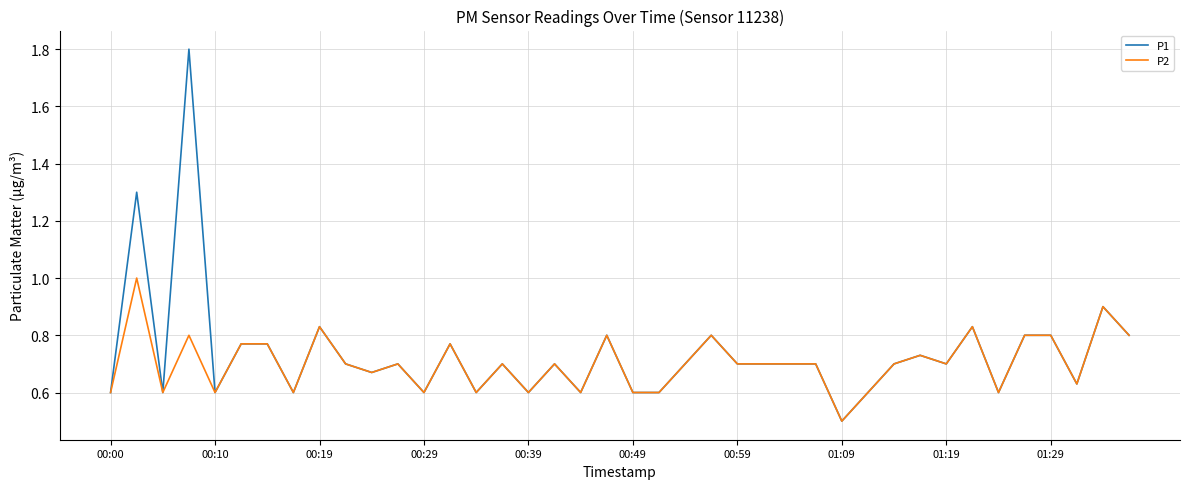

Does the chart display data point markers on the line(s)?

No